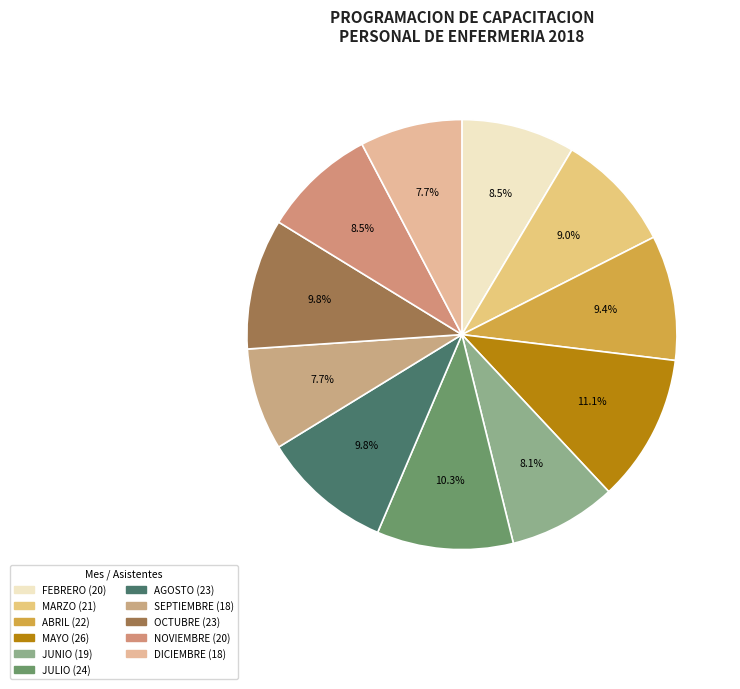

To the nearest percent, what is the average slice percentage?

9%